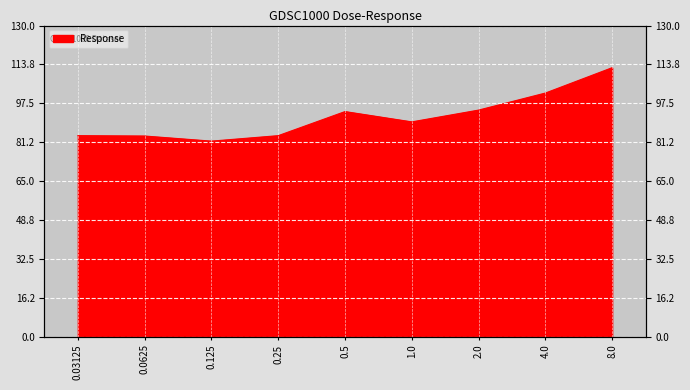

The chart shows a value of 81.7 at 0.125. True or false?

True